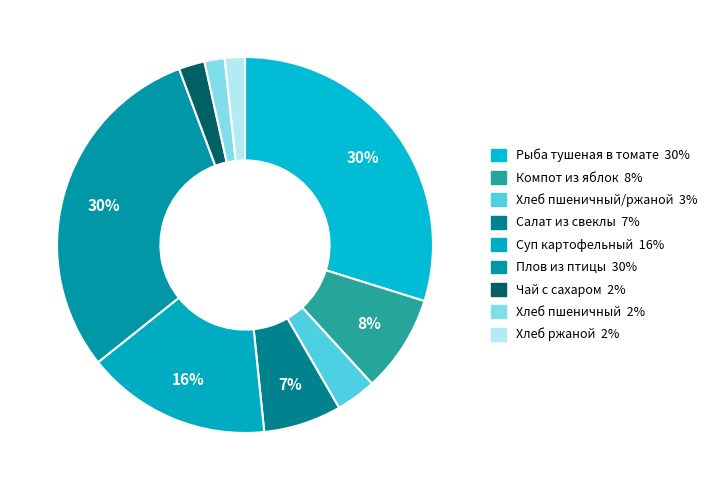

What is the largest slice in the pie chart?

Плов из птицы